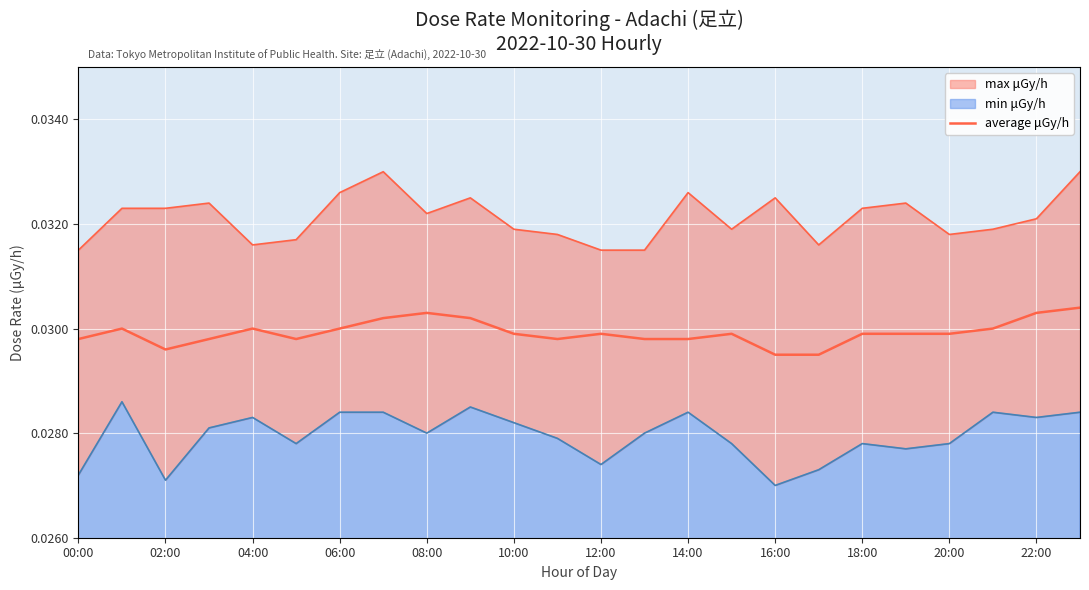

At which label is the value closest to 0?

16:00